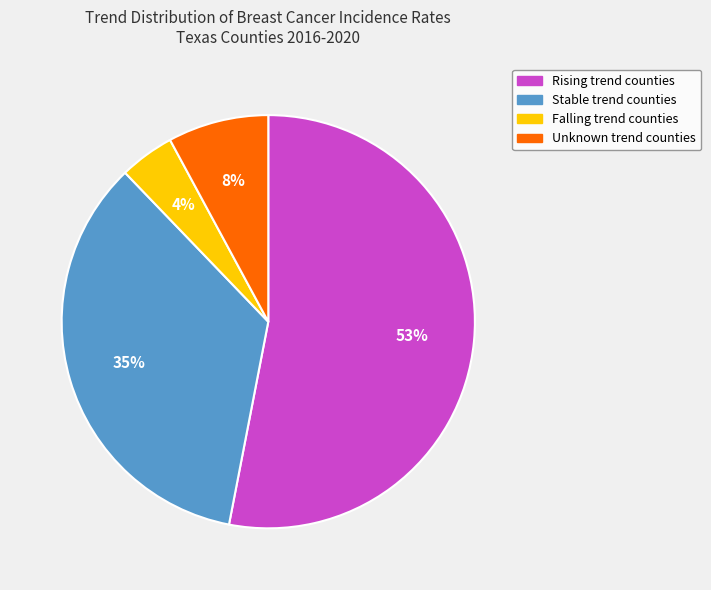

To the nearest percent, what is the average slice percentage?

25%